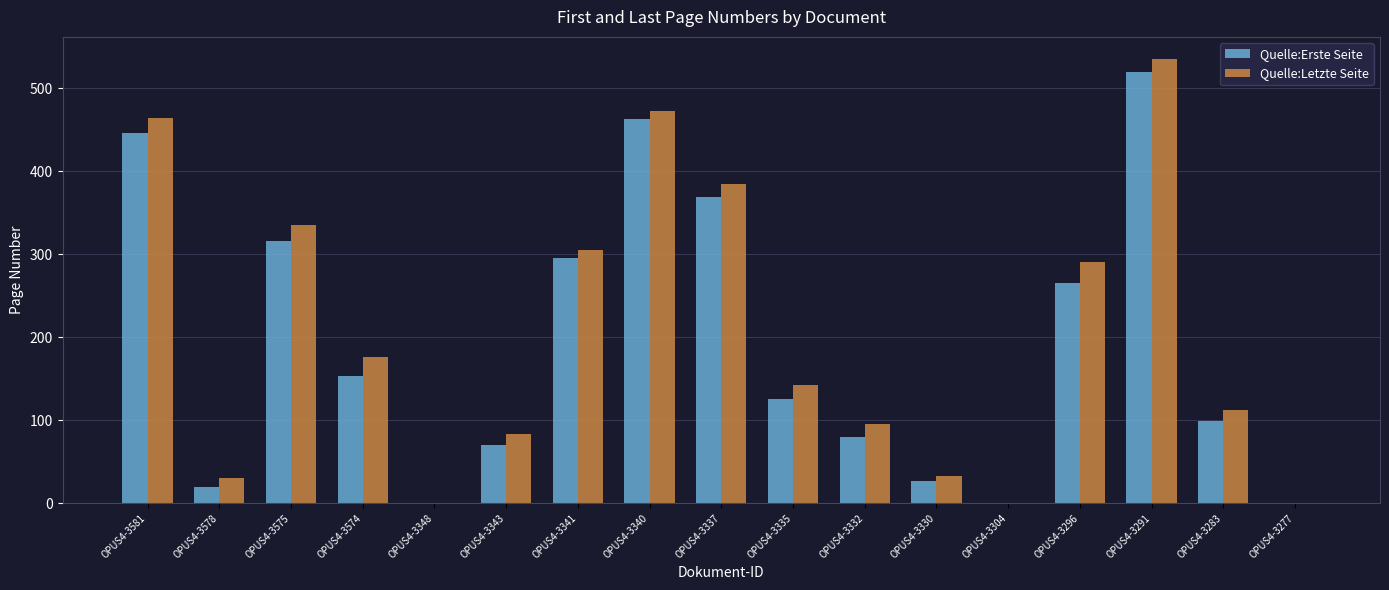

Where is Quelle:Erste Seite nearest to the value 260?

OPUS4-3296